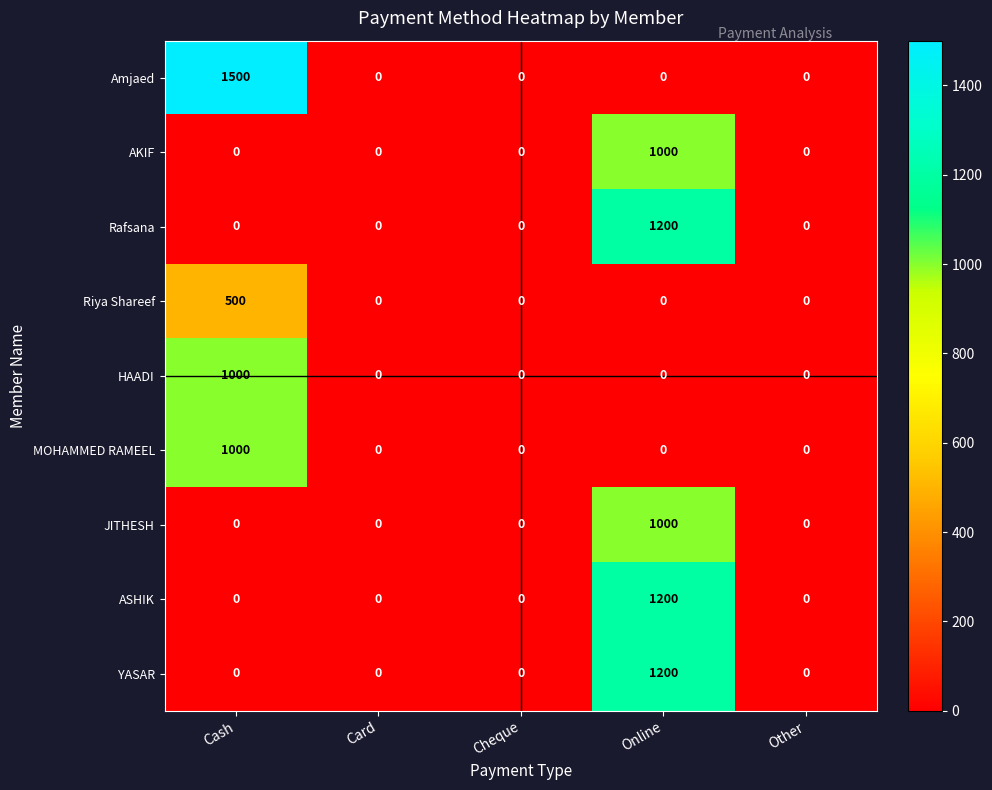

Is it true that MOHAMMED RAMEEL equals 0 at Cheque?

True